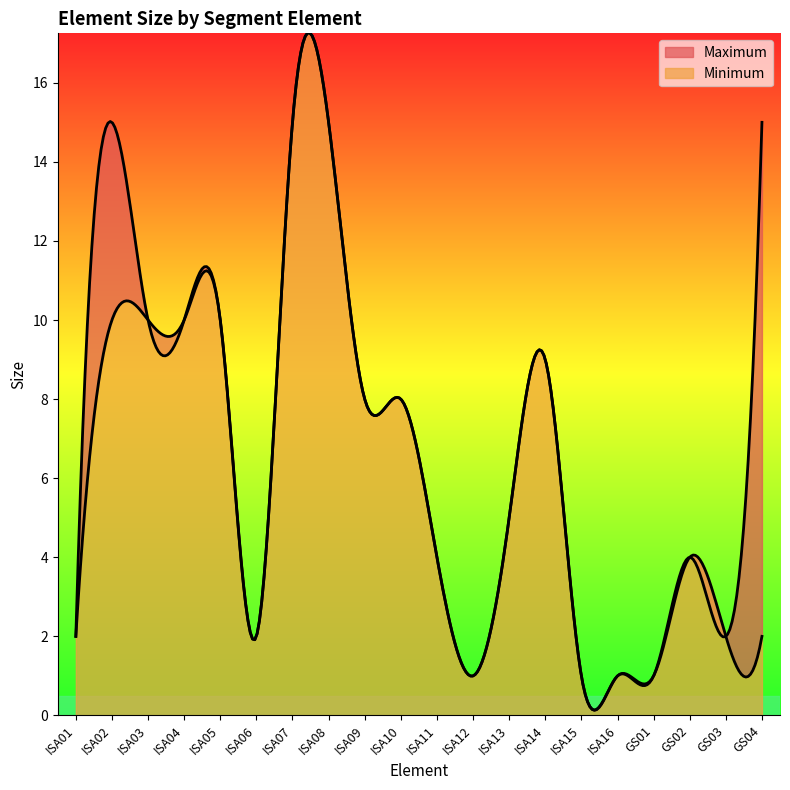

Which category has the highest value in the Minimum series?

ISA07